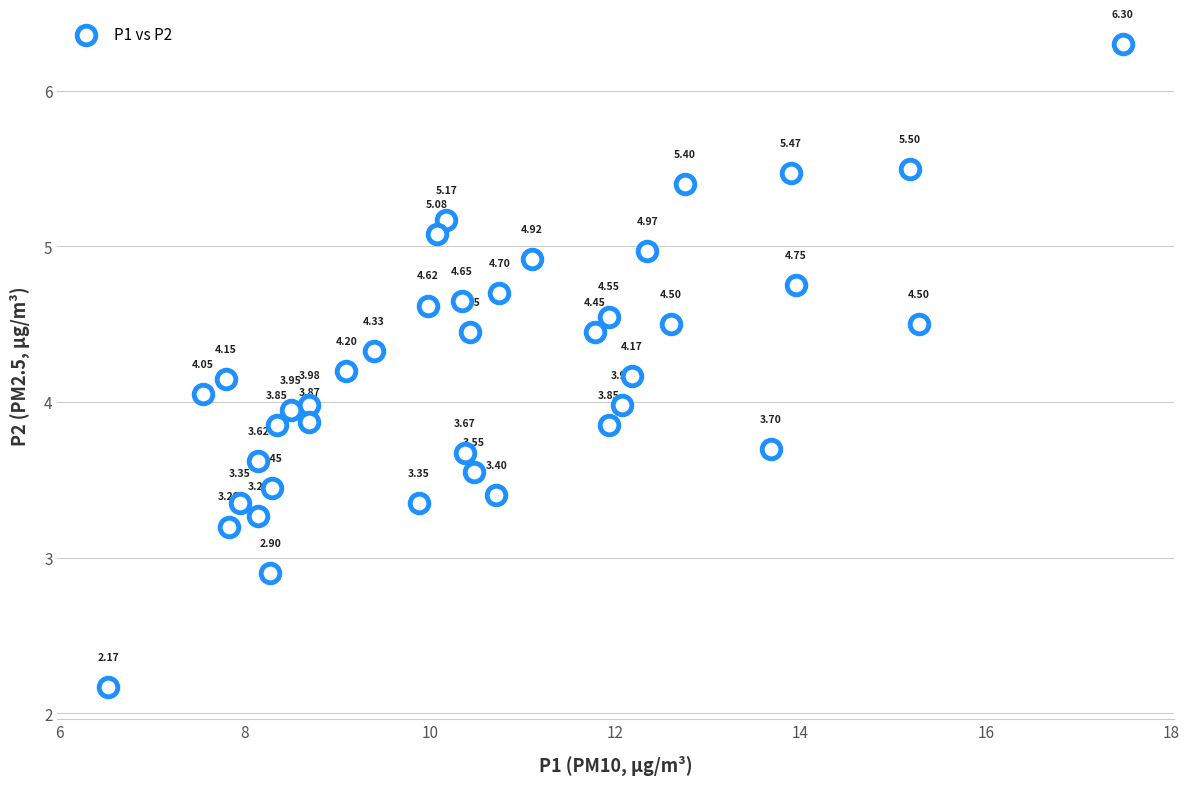

What is the range of X values (max minus min)?

10.9